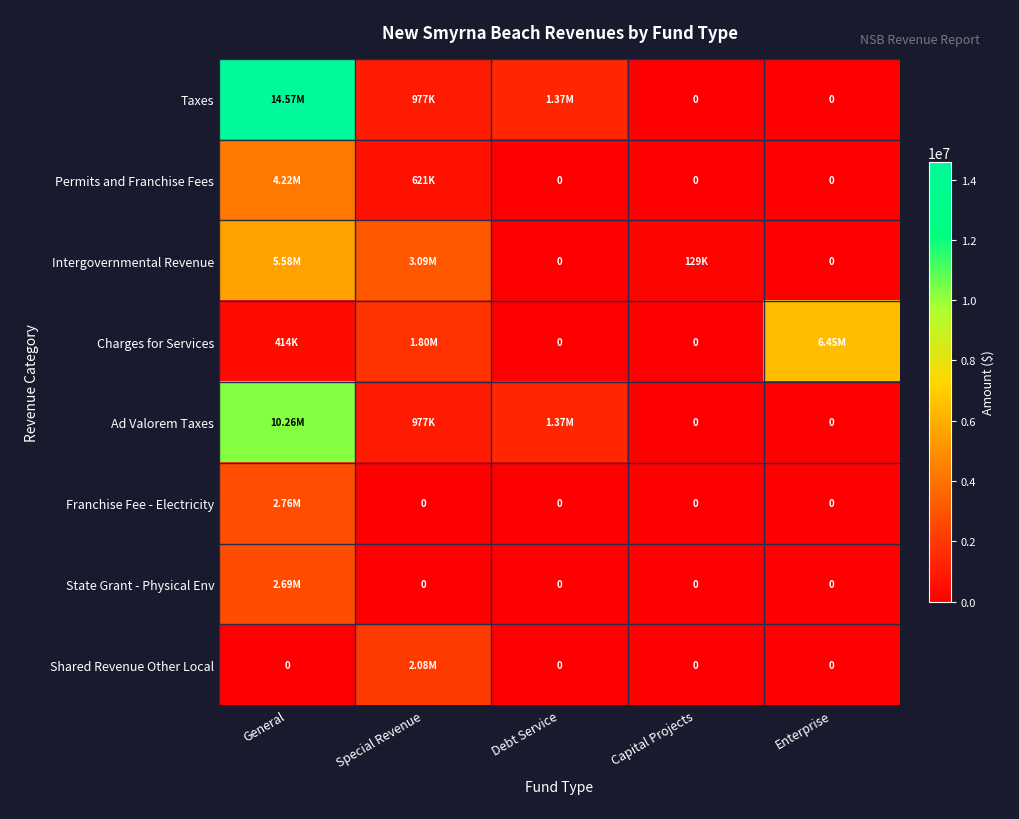

What is the difference between the second highest and minimum values in the Charges for Services series?

1799558